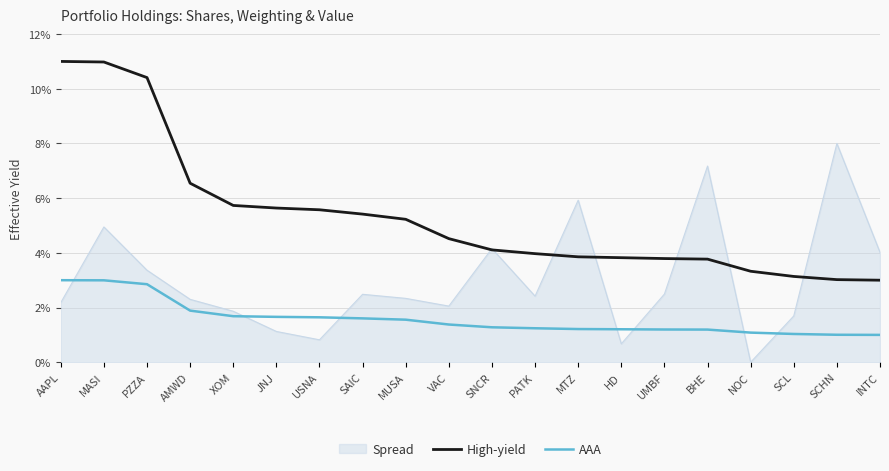

What position from the right is VAC?

11